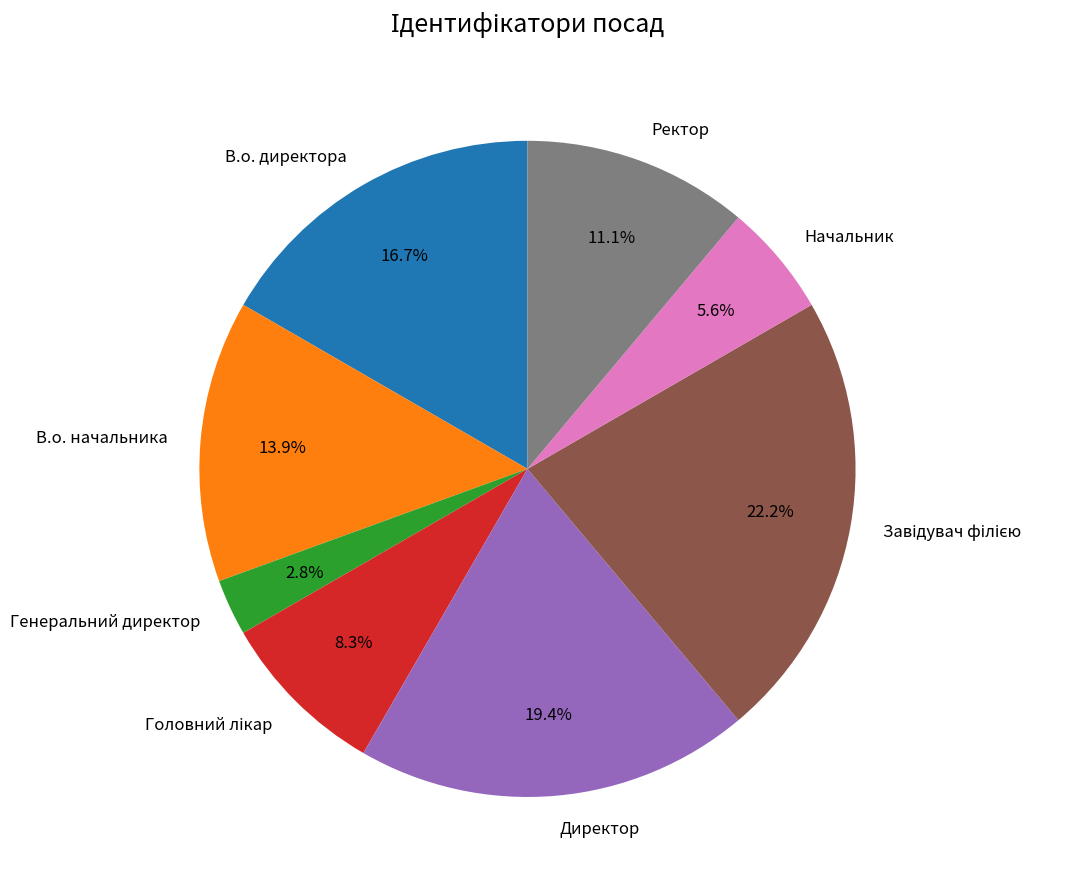

Between Директор and Генеральний директор, which is larger?

Директор